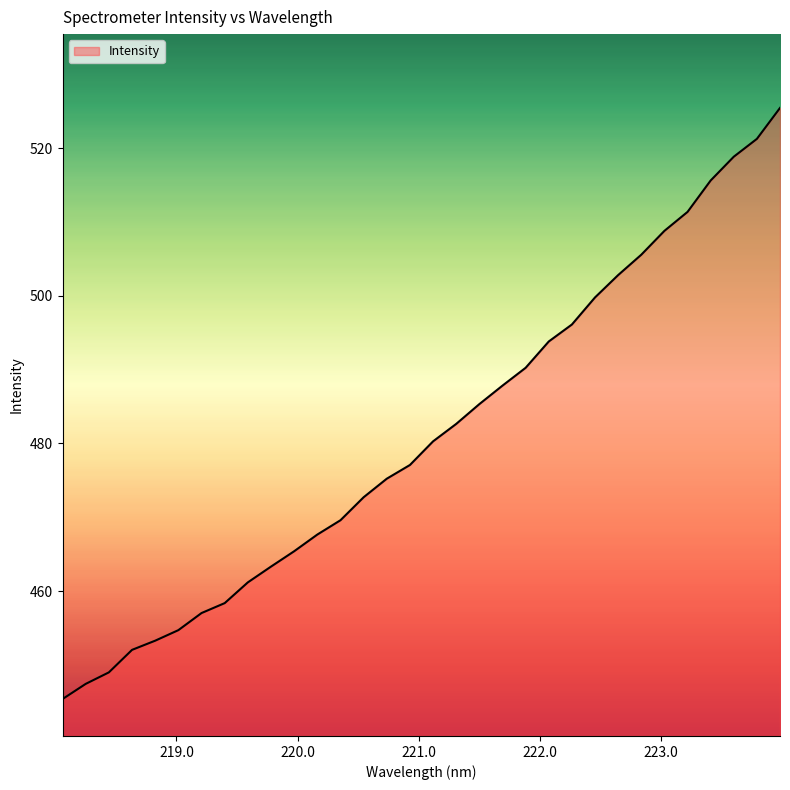

What is the difference between the maximum and minimum values?

80.1